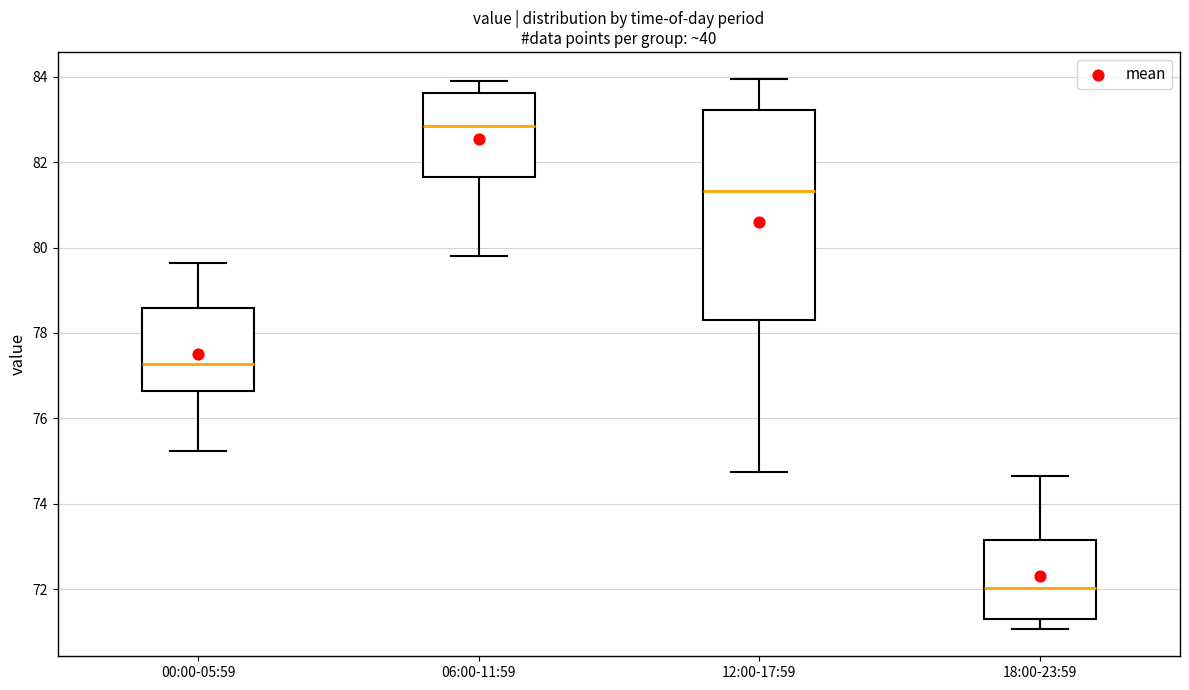

Which box's median line is the lowest?

18:00-23:59